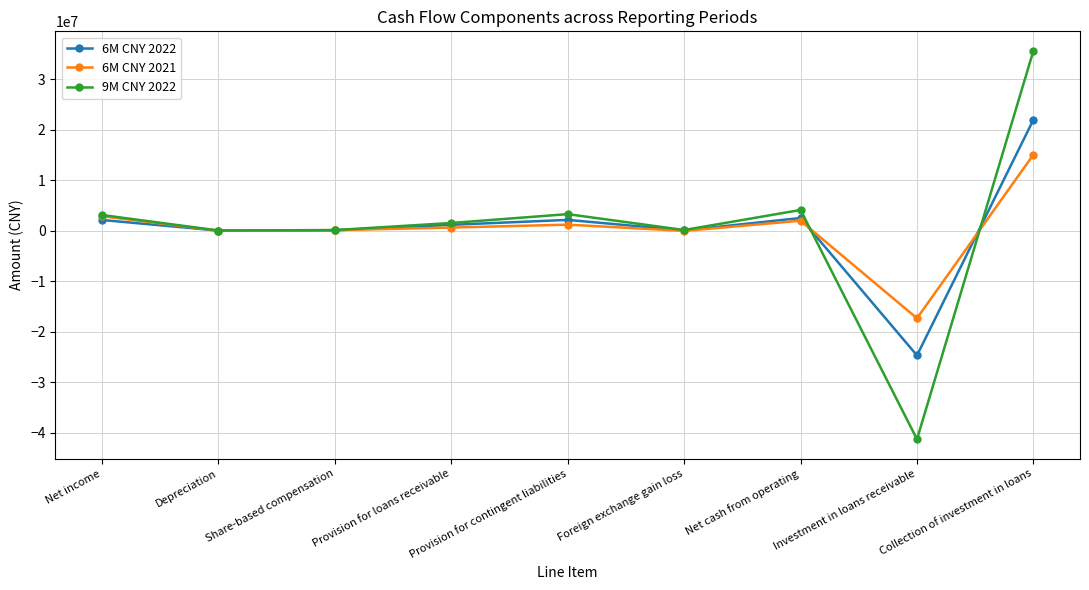

At how many categories does at least one series exceed 21582646?

1